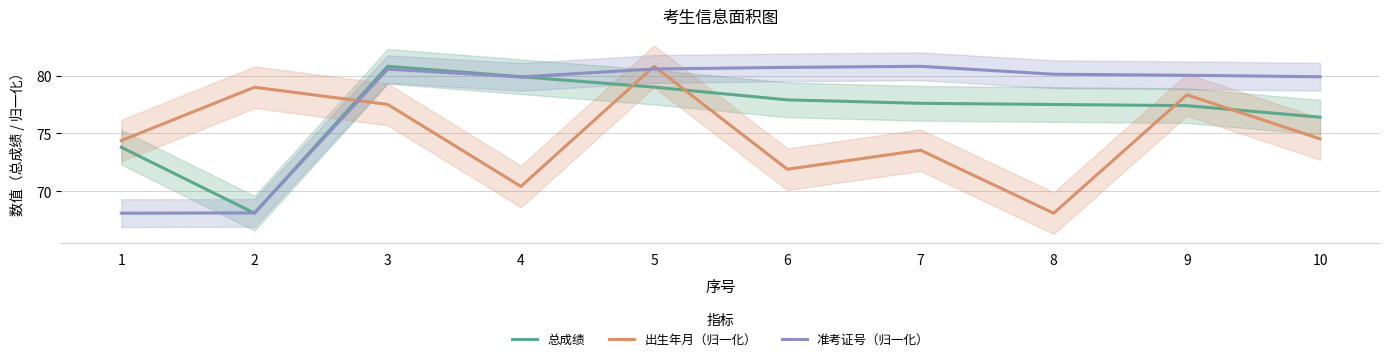

What is the total value across all series at 8?

225.7